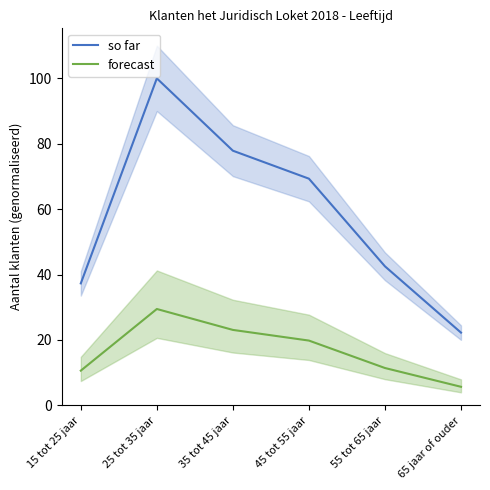

How many data points in so far are less than 69?

3